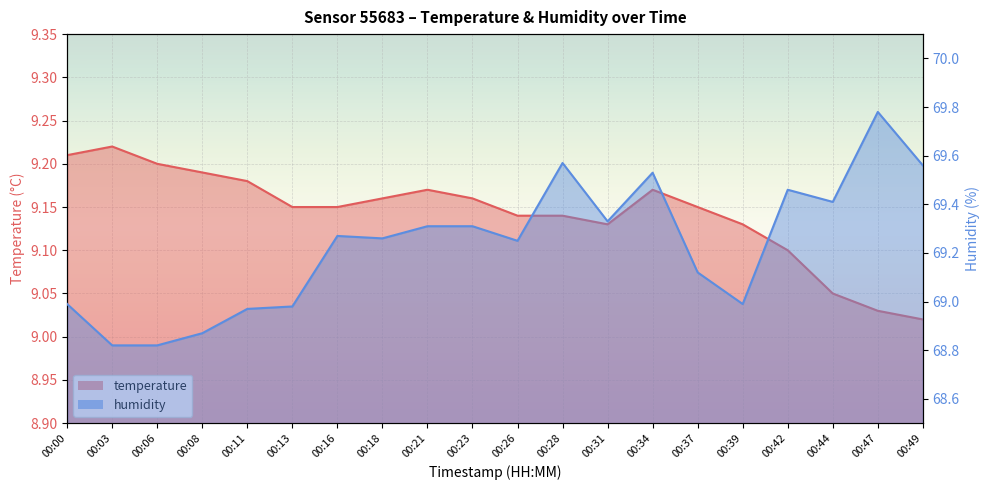

At which category is the sum across all series the highest?

00:47